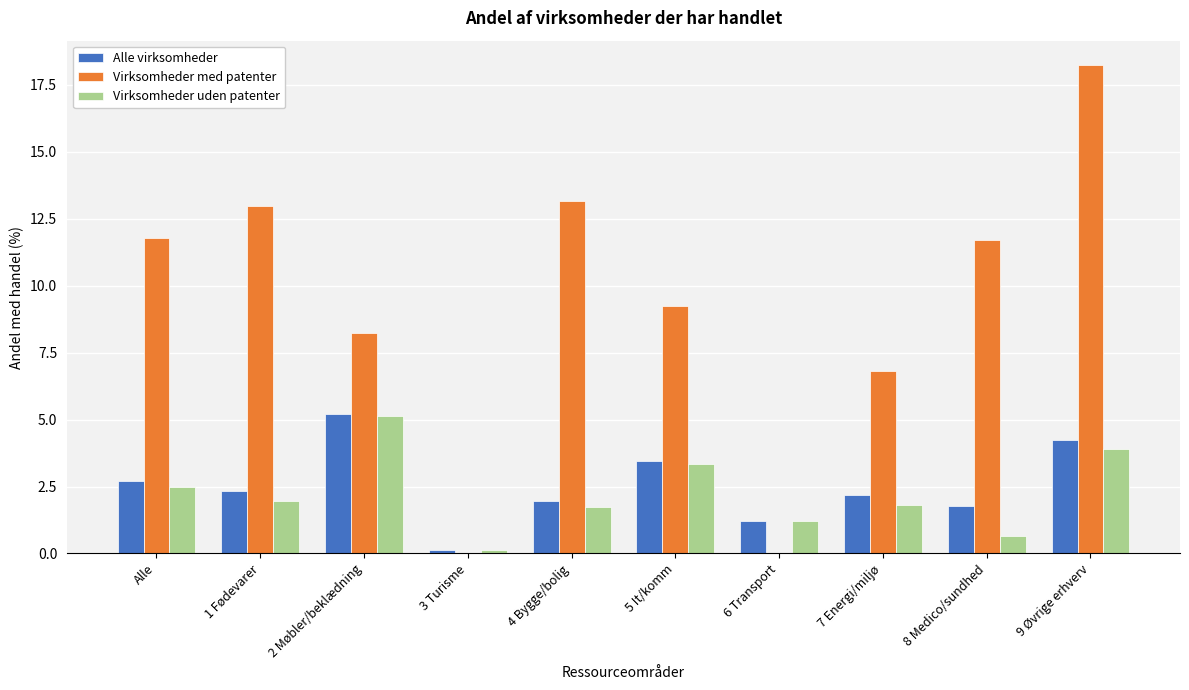

Reading left to right, what are all the values shown in this chart?

Alle virksomheder: Alle=2.7	1 Fødevarer=2.3	2 Møbler/beklædning=5.2	3 Turisme=0.1	4 Bygge/bolig=2.0	5 It/komm=3.5	6 Transport=1.2	7 Energi/miljø=2.2	8 Medico/sundhed=1.8	9 Øvrige erhverv=4.2
Virksomheder med patenter: Alle=11.8	1 Fødevarer=13.0	2 Møbler/beklædning=8.2	3 Turisme=0.0	4 Bygge/bolig=13.2	5 It/komm=9.2	6 Transport=0.0	7 Energi/miljø=6.8	8 Medico/sundhed=11.7	9 Øvrige erhverv=18.2
Virksomheder uden patenter: Alle=2.5	1 Fødevarer=2.0	2 Møbler/beklædning=5.1	3 Turisme=0.1	4 Bygge/bolig=1.7	5 It/komm=3.3	6 Transport=1.2	7 Energi/miljø=1.8	8 Medico/sundhed=0.7	9 Øvrige erhverv=3.9